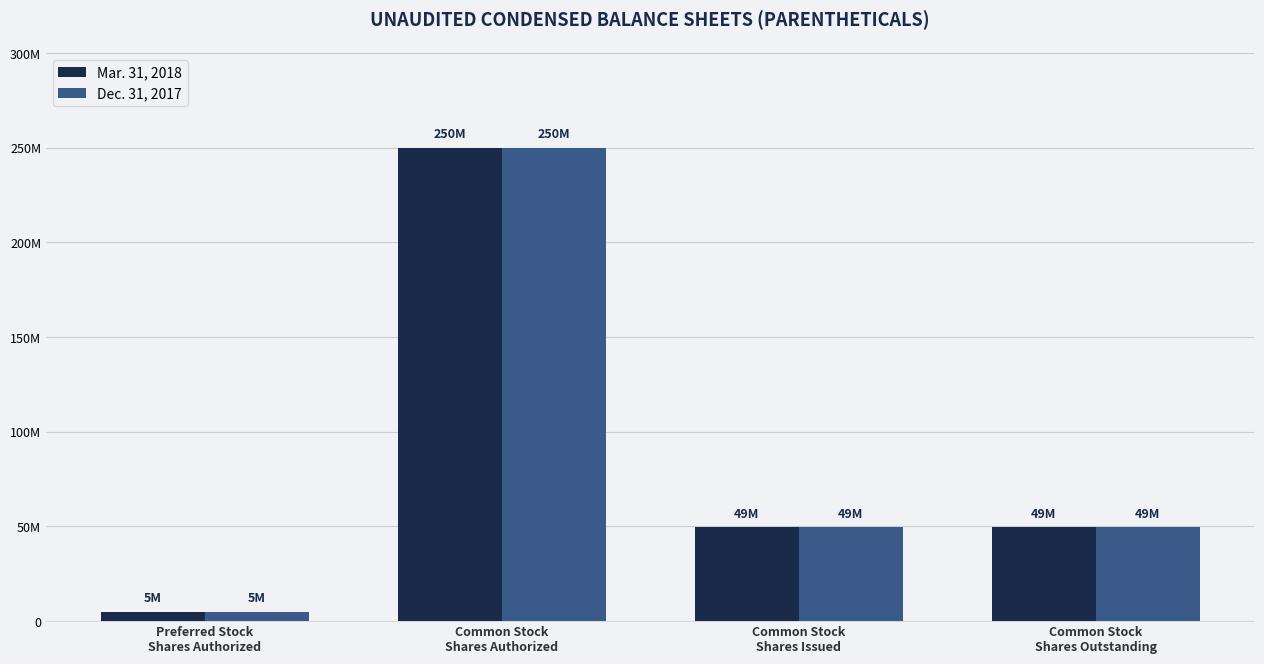

Which category has the lowest value across all series?

Preferred Stock
Shares Authorized